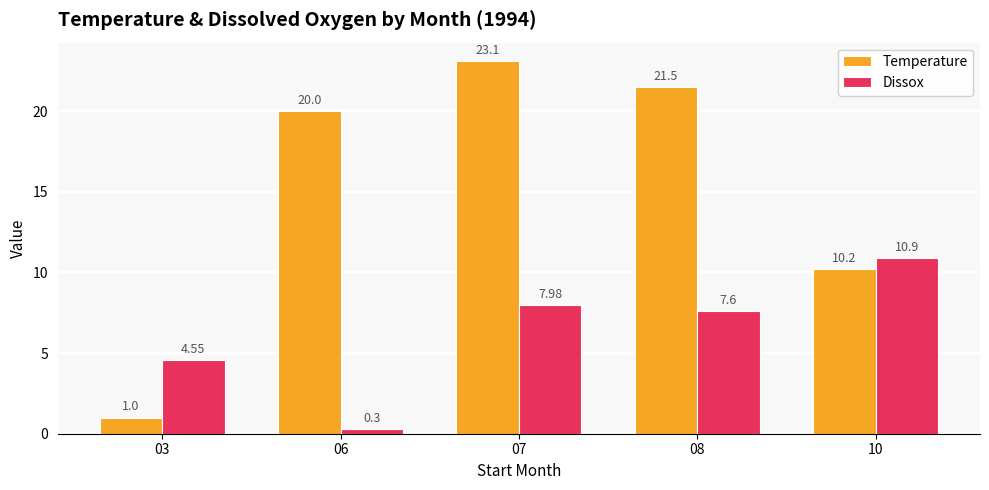

What is the difference between the maximum and minimum values in the Dissox series?

10.6